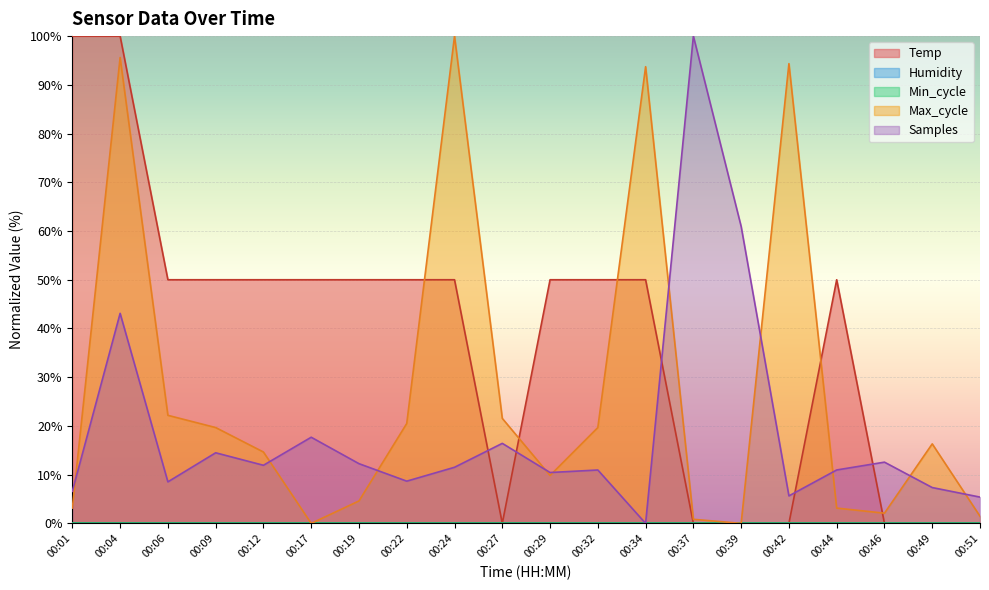

How many data points in Max_cycle are above 16?

10